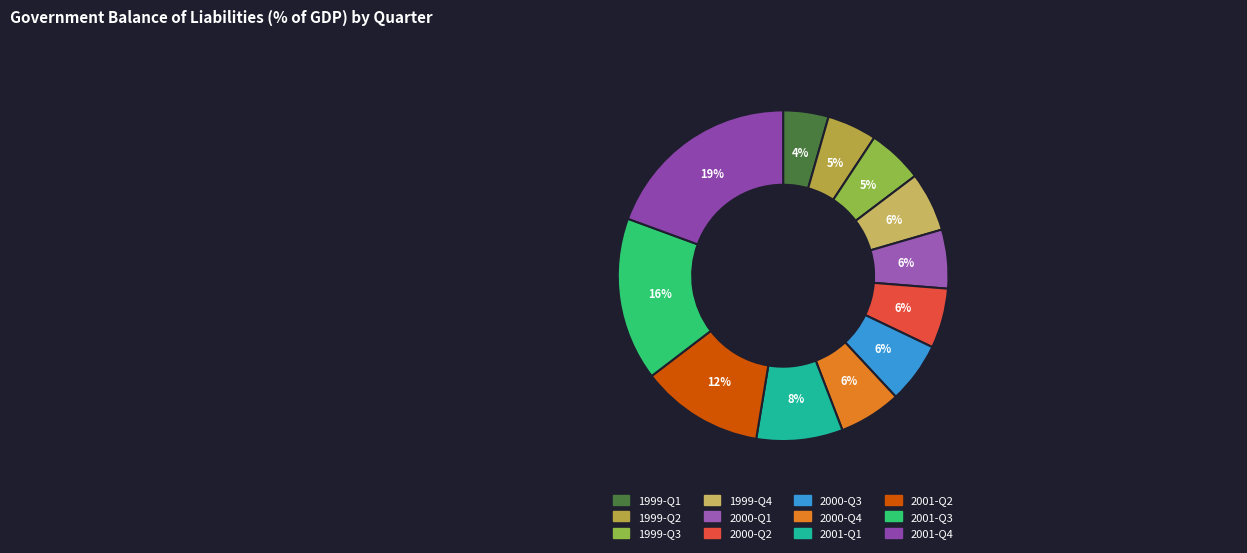

Rank the categories by value from highest to lowest.

2001-Q4, 2001-Q3, 2001-Q2, 2001-Q1, 2000-Q4, 2000-Q3, 2000-Q2, 1999-Q4, 2000-Q1, 1999-Q3, 1999-Q2, 1999-Q1